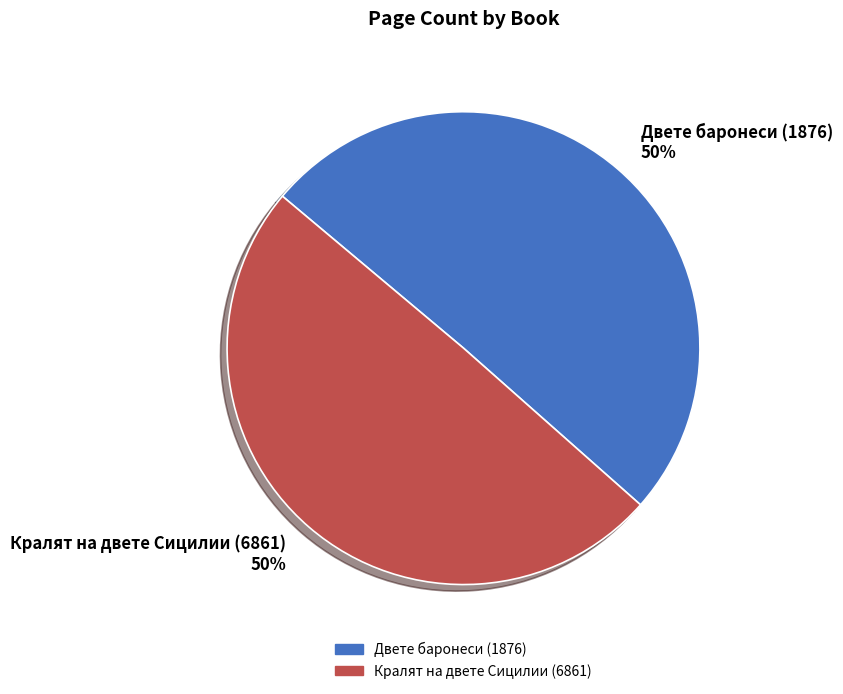

Is the sum of Двете баронеси (1876) 50% and Кралят на двете Сицилии (6861) 50% greater than half?

Yes